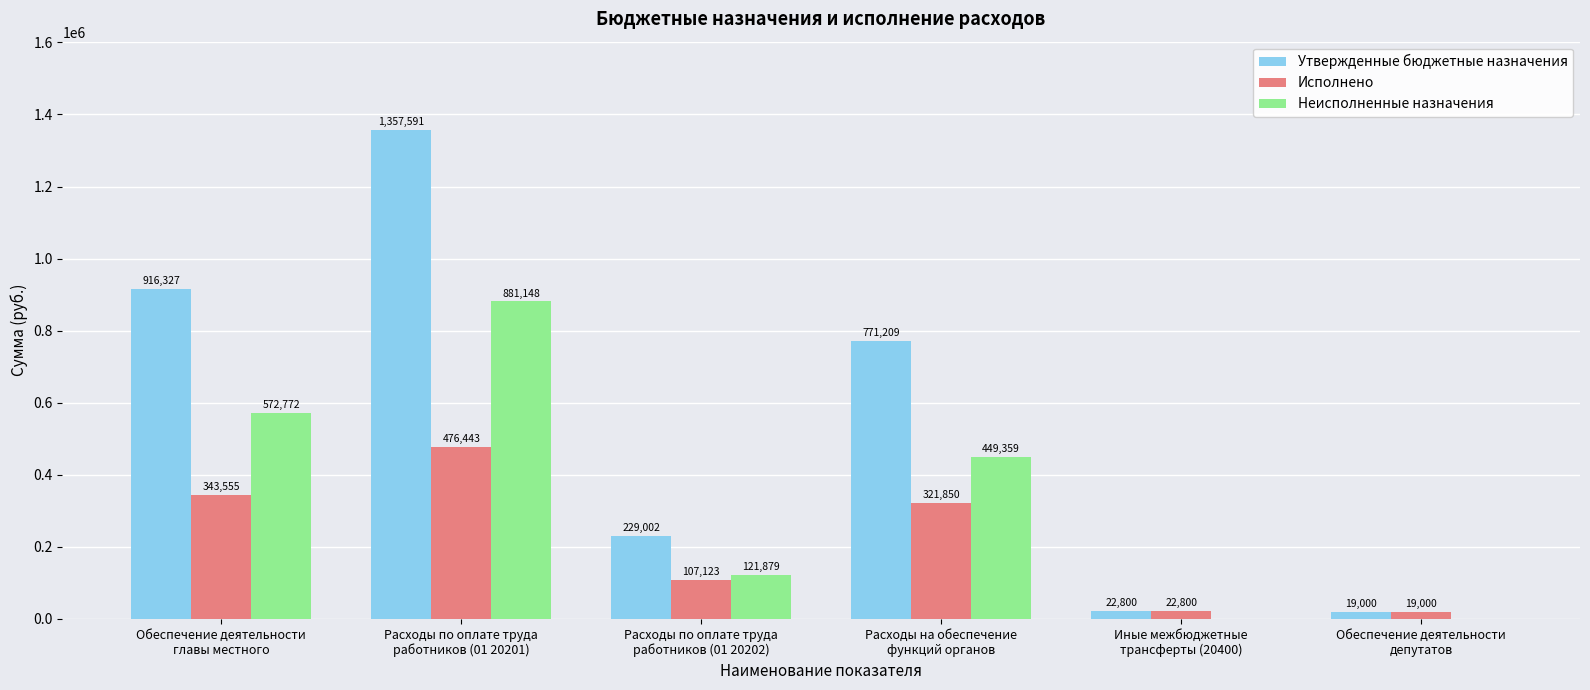

What is the sum of all Утвержденные бюджетные назначения values?

3315929.0